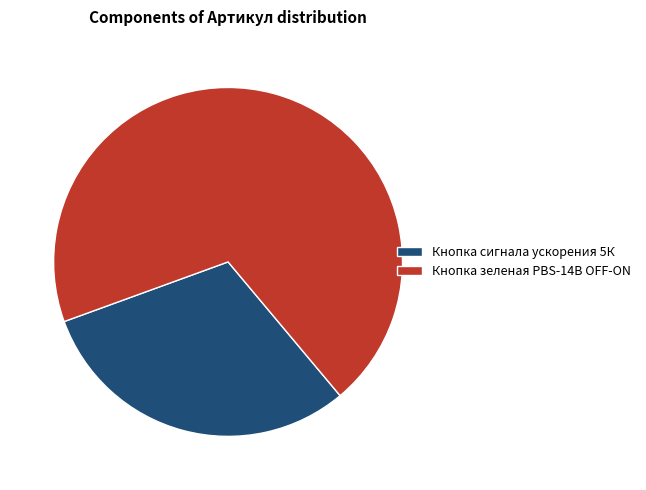

Is there a majority slice in this chart?

Yes